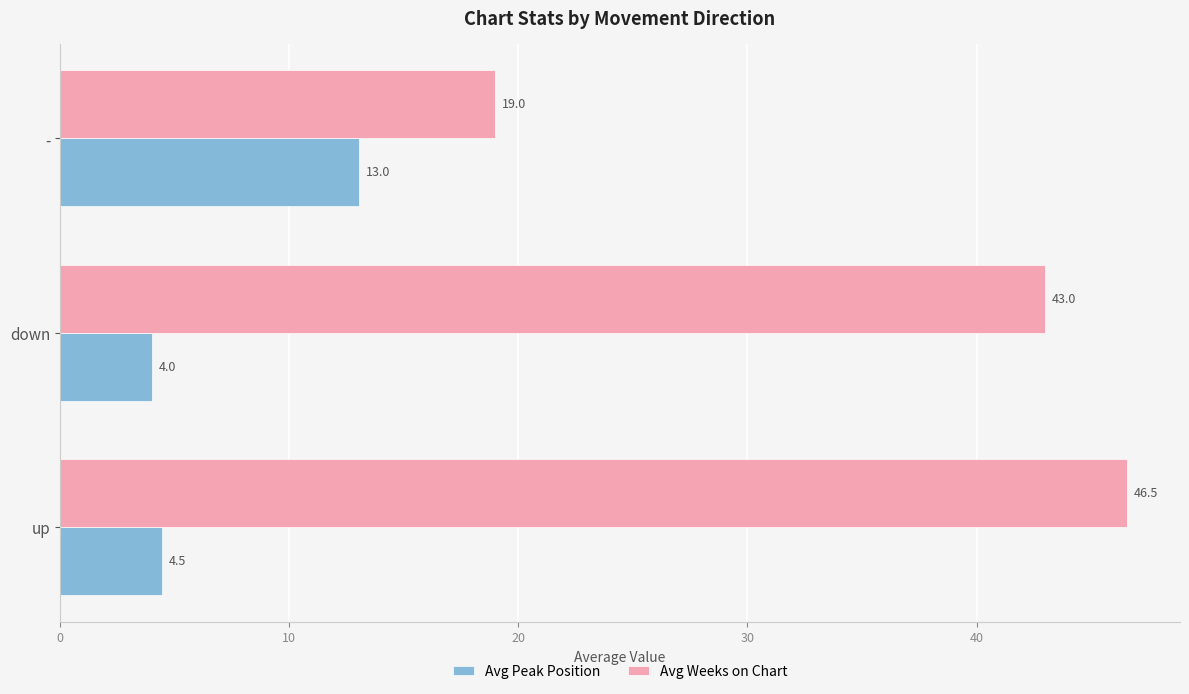

What is the difference between the Avg Peak Position values at down and -?

9.0